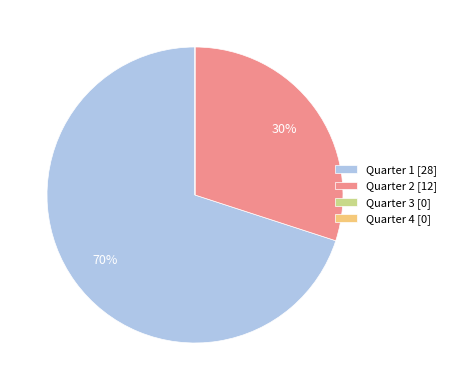

True or false: Quarter 2 [12] accounts for 22% of the total.

False